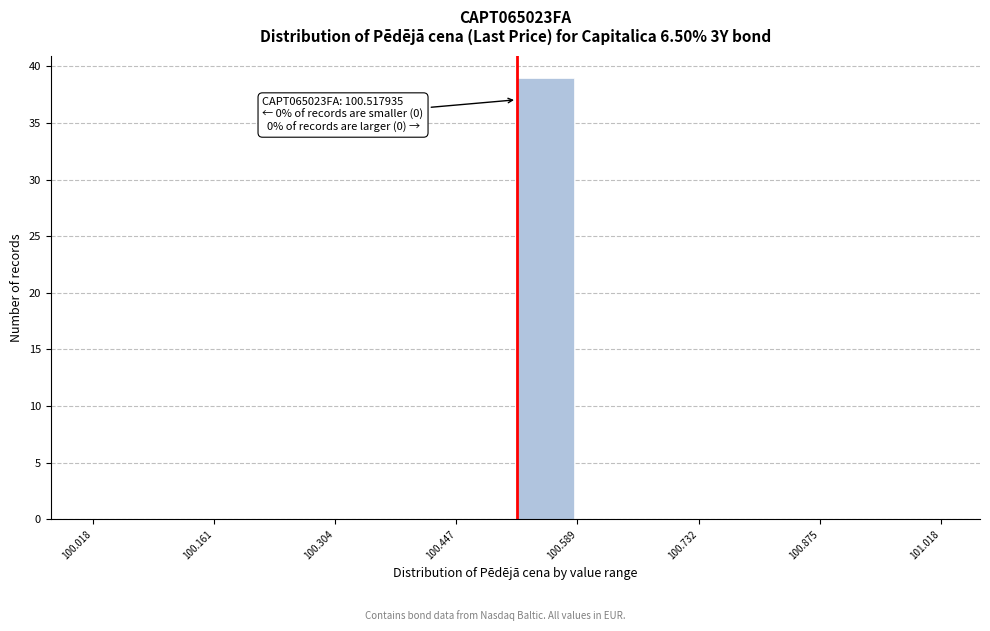

Around what value on the x-axis is the tallest bar? Give the approximate position of its centre, as read against the axis.

100.56